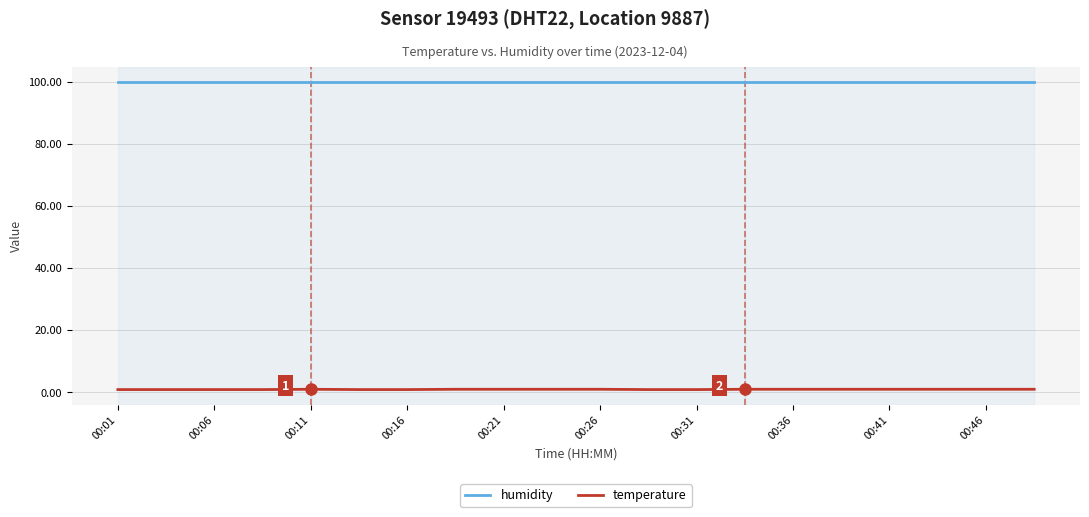

True or false: humidity and temperature intersect in this chart.

False